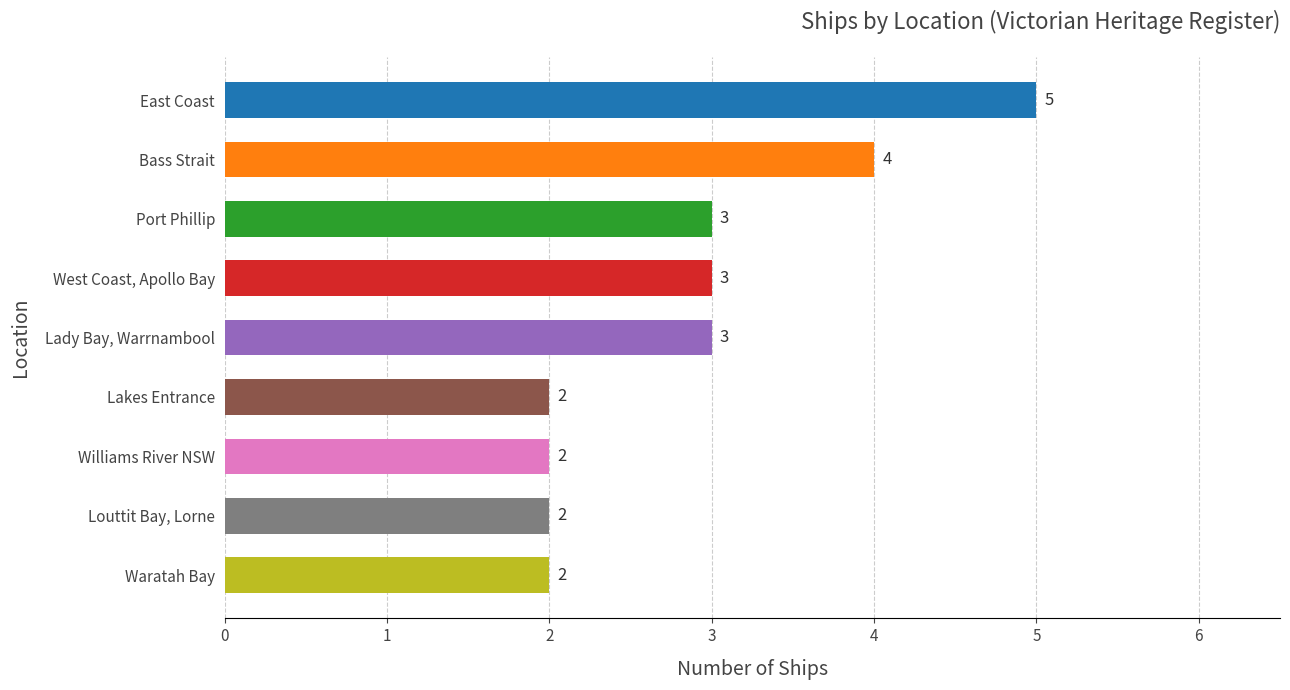

Count the values in the range 2 to 3.

7